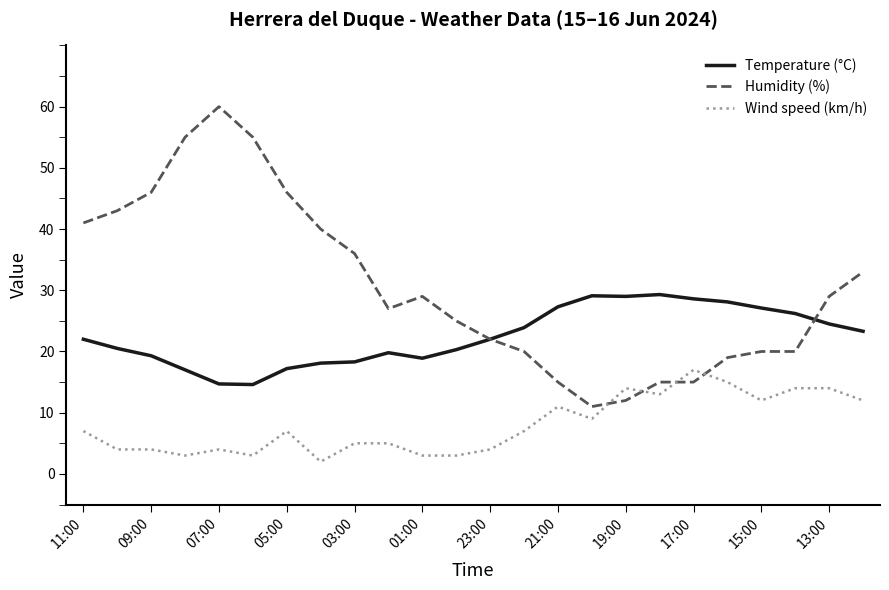

List the series in order of their peak value, highest first.

Humidity (%), Temperature (°C), Wind speed (km/h)